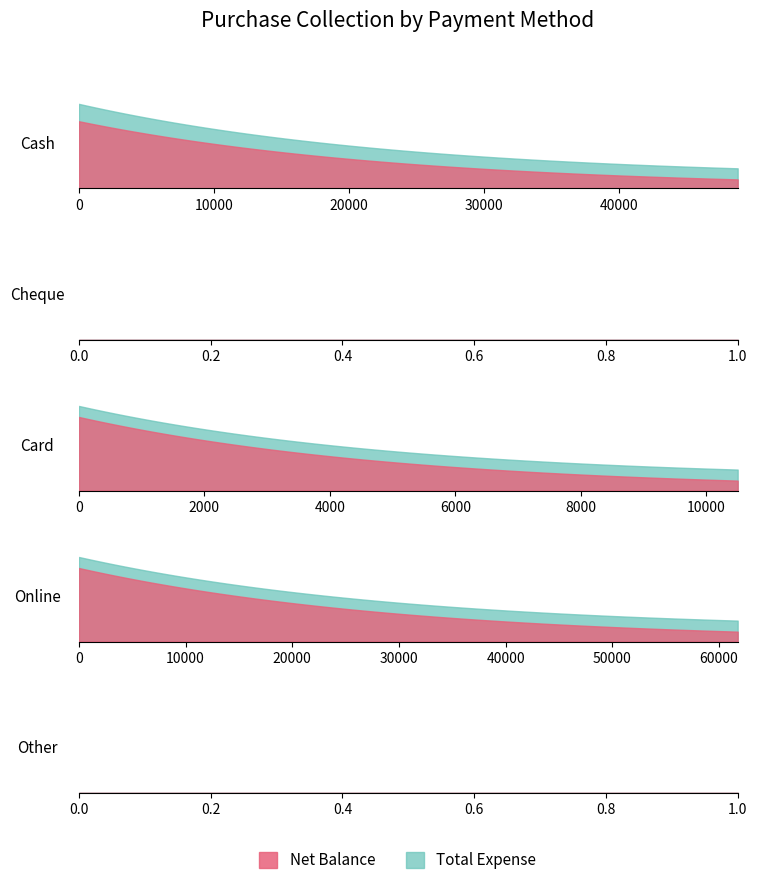

The value of Total Expense at Cheque is 2853. True or false?

False